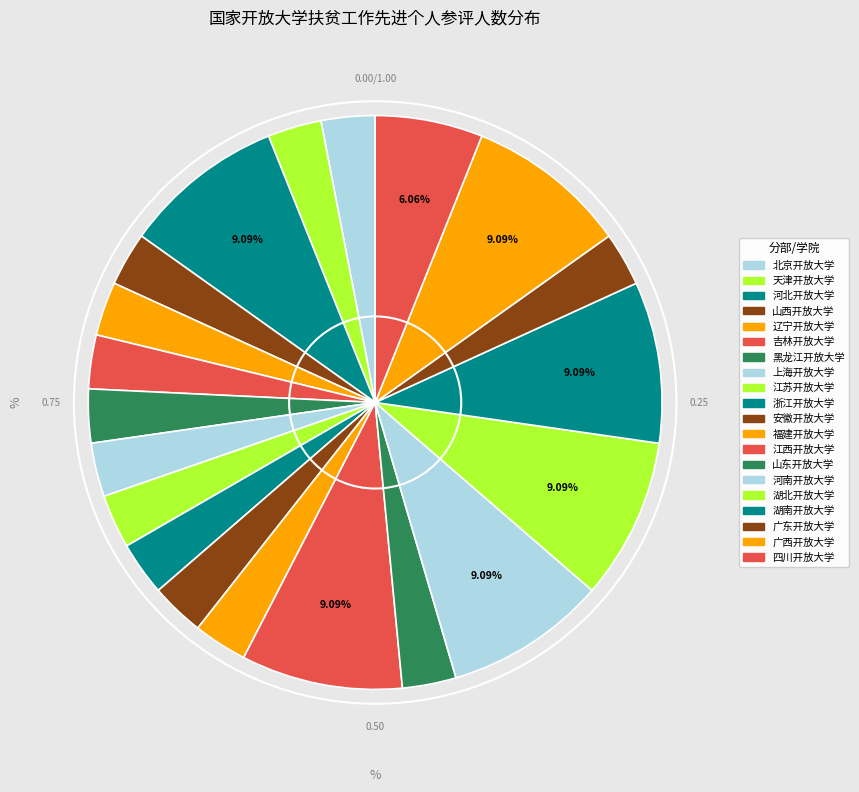

What percentage do 广东开放大学 and 福建开放大学 together represent?

6.1%